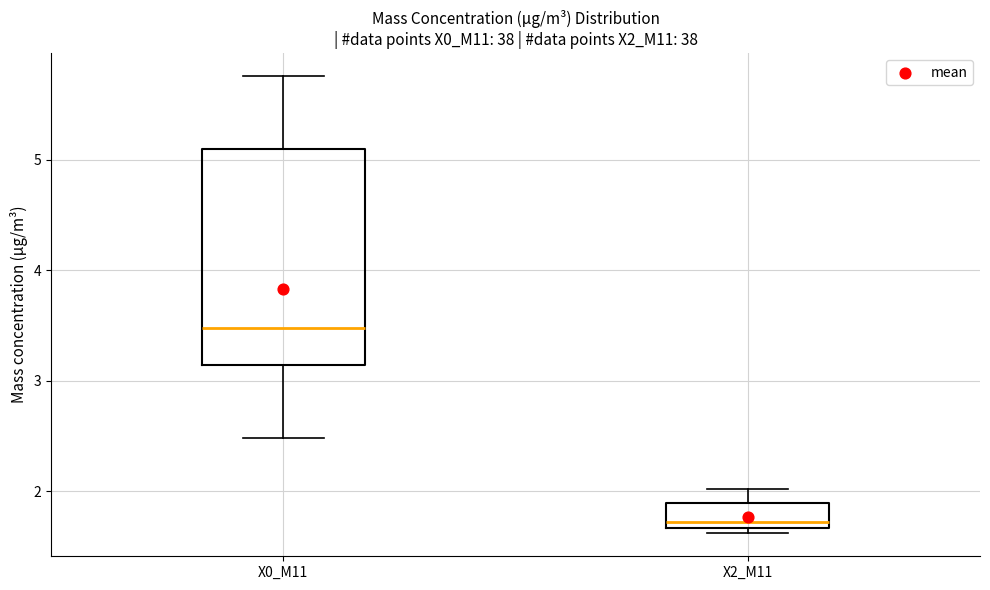

Reading left to right, transcribe this box plot: for each box, give where its median line is, the range the box spans, and where its two whiskers end, as read against the y-axis. The values are not printed on the chart, so give them approximately, as read against the axis.

X0_M11: median 3.5, box 3.1 to 5.1, whiskers 2.5 to 5.8
X2_M11: median 1.7 (just above the box's lower edge), box 1.7 to 1.9, whiskers 1.6 to 2.0